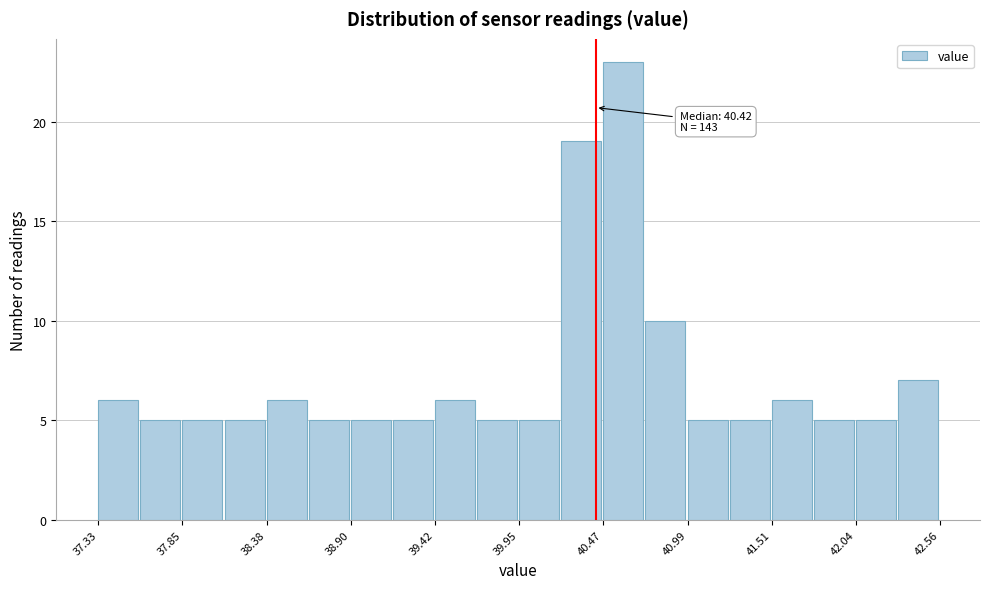

Read against the x-axis, roughly where is the centre of the tallest bar?

40.6